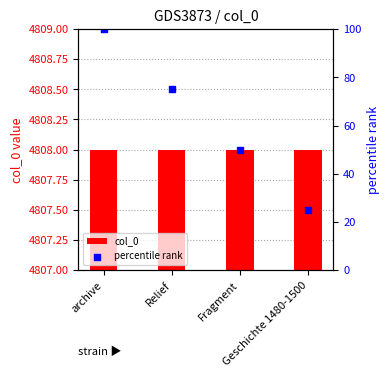

Which series contains the lowest Y value?

percentile rank